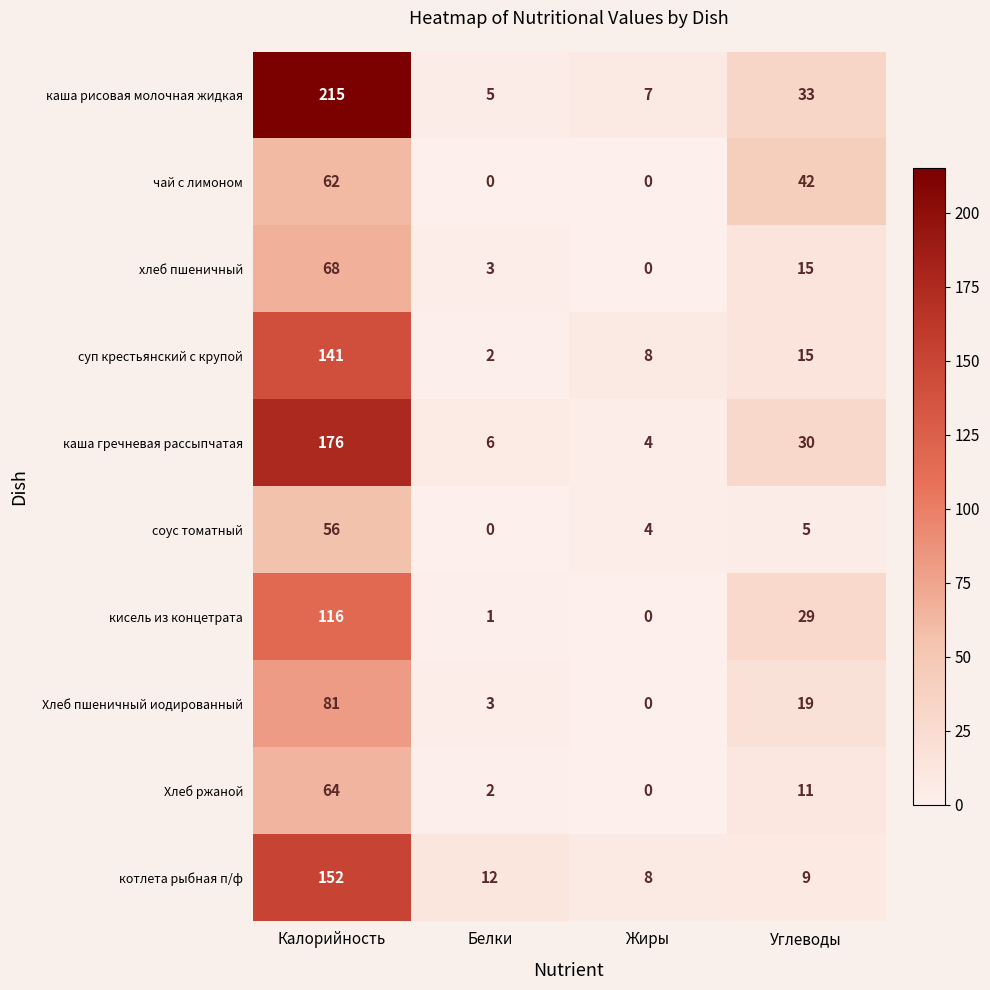

What is the maximum value shown in the chart?

215